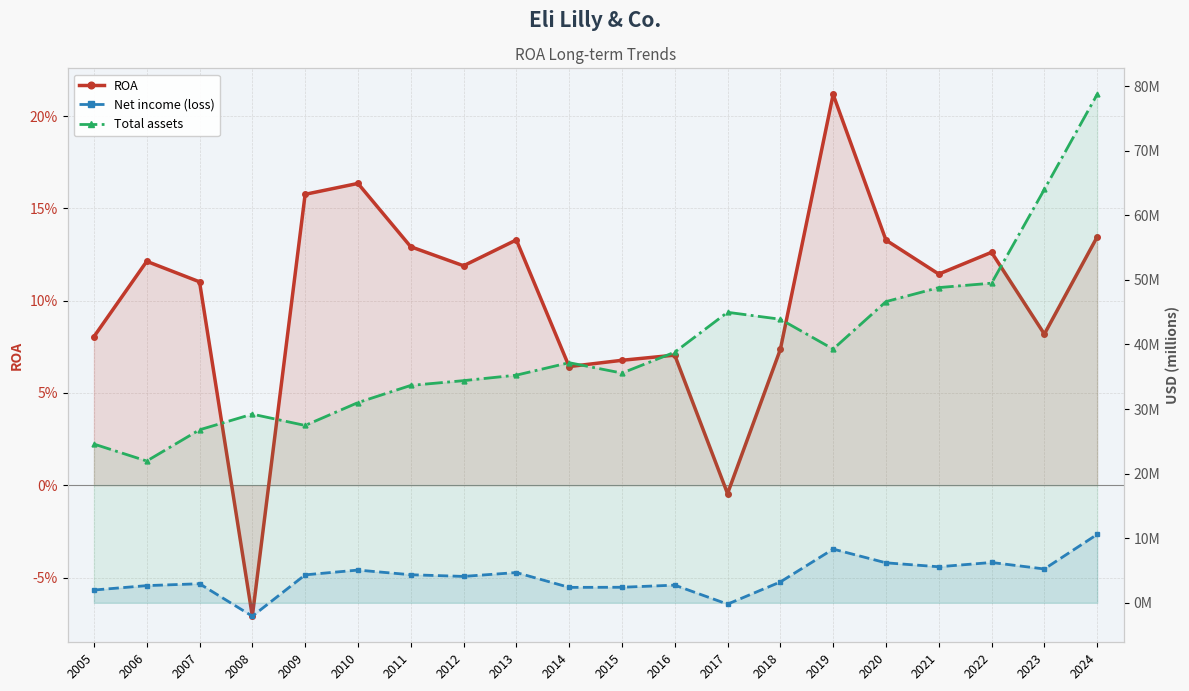

Read the Net income (loss) value at 2021.

5.6